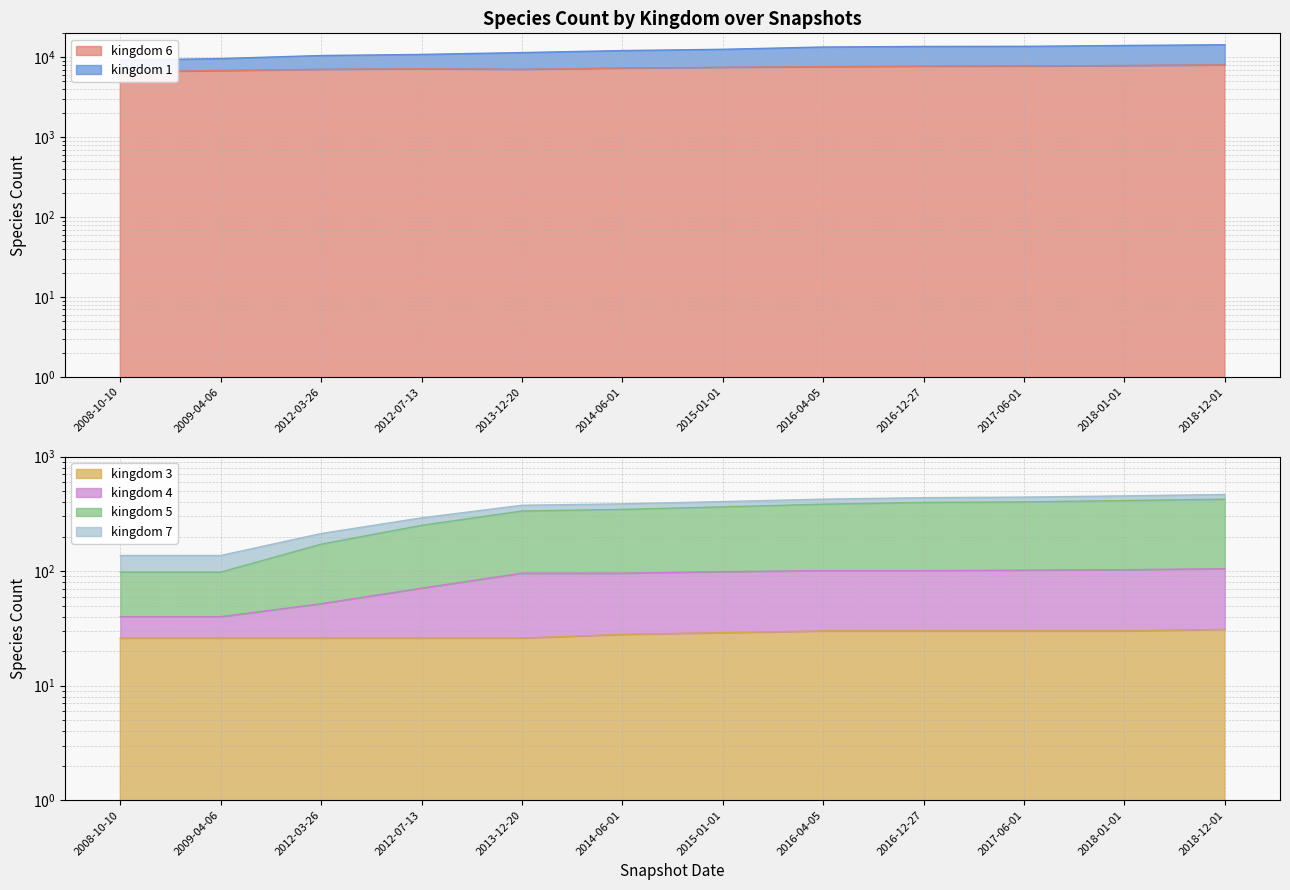

True or false: kingdom_1 and kingdom_3 intersect in this chart.

False